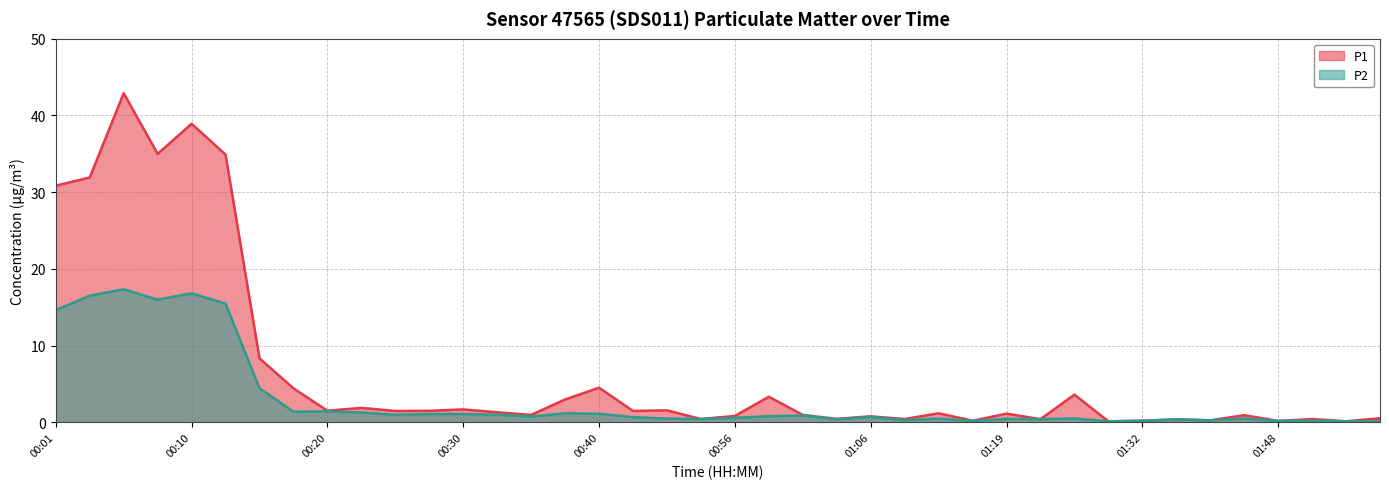

Which series has the widest spread of values?

P1